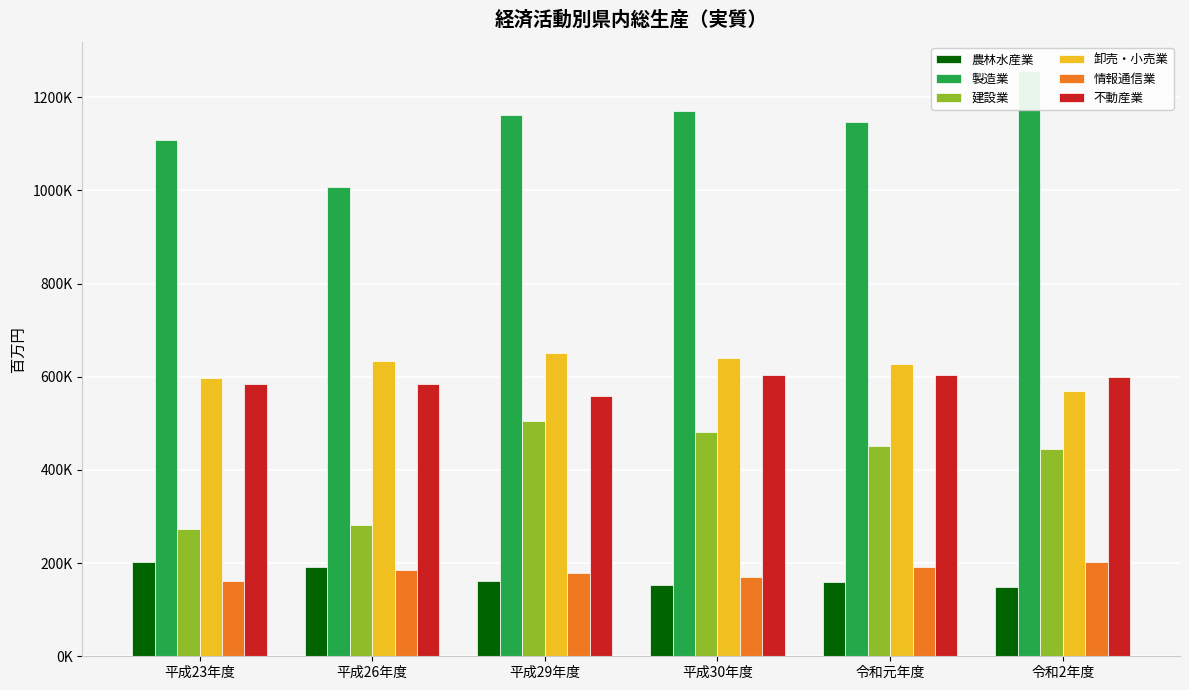

What is the value of the 製造業 bar at the 5th from the left?

1147501.8